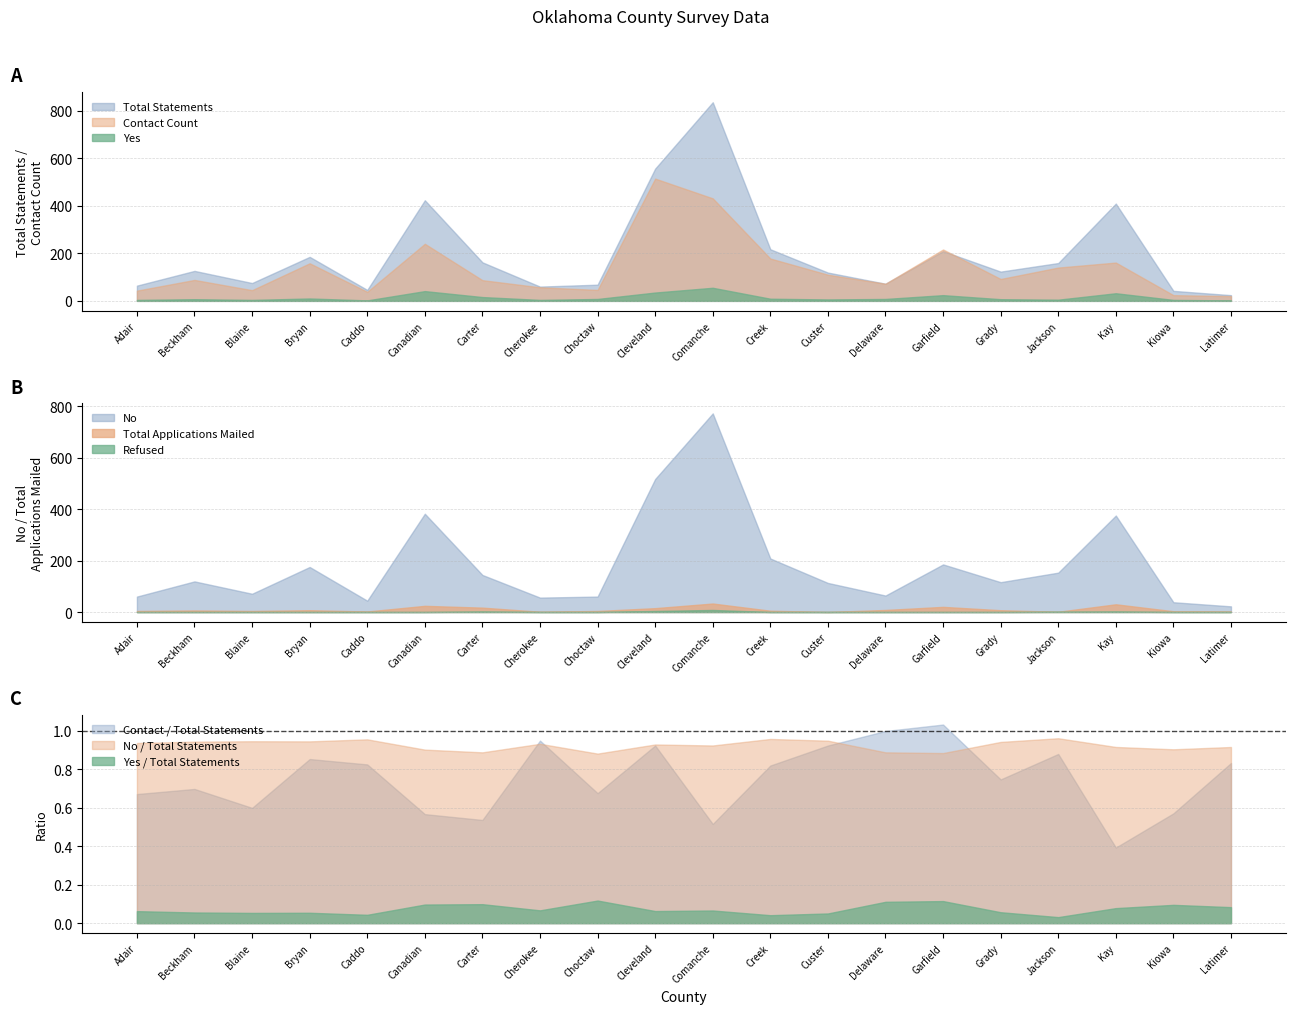

Where is the first local maximum for No?

Beckham